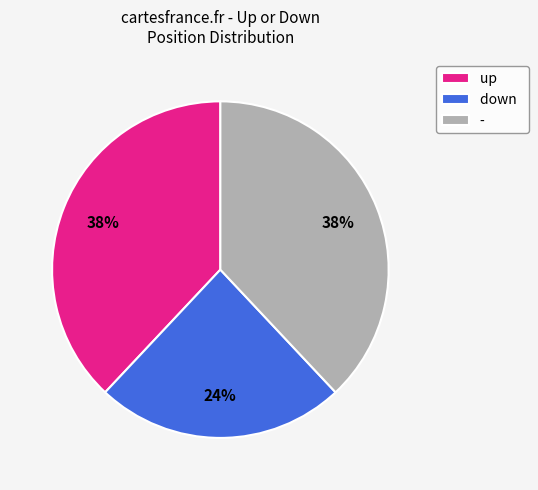

Do - and down together represent more than half of the pie?

Yes